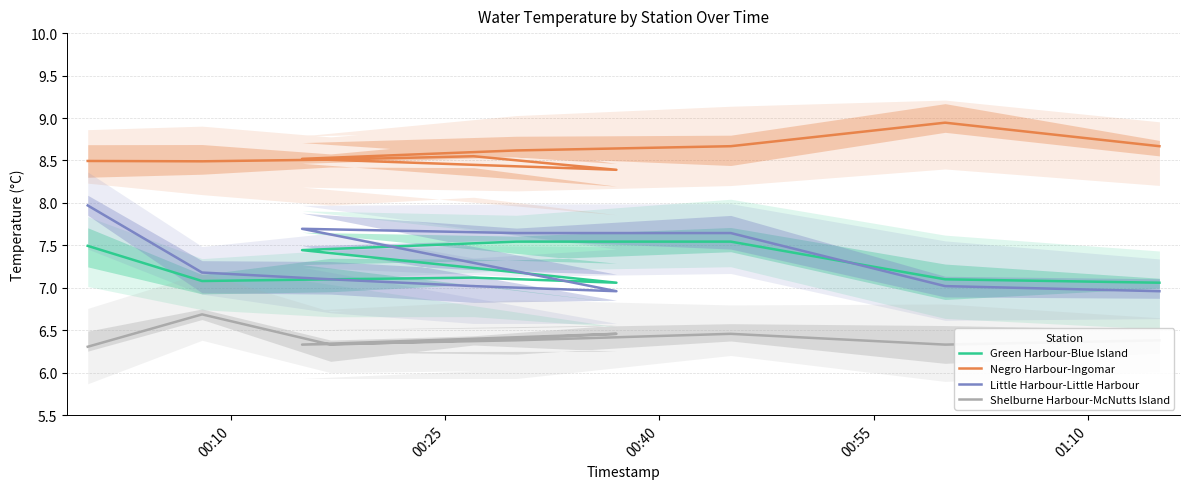

What is the greatest value displayed?

8.9